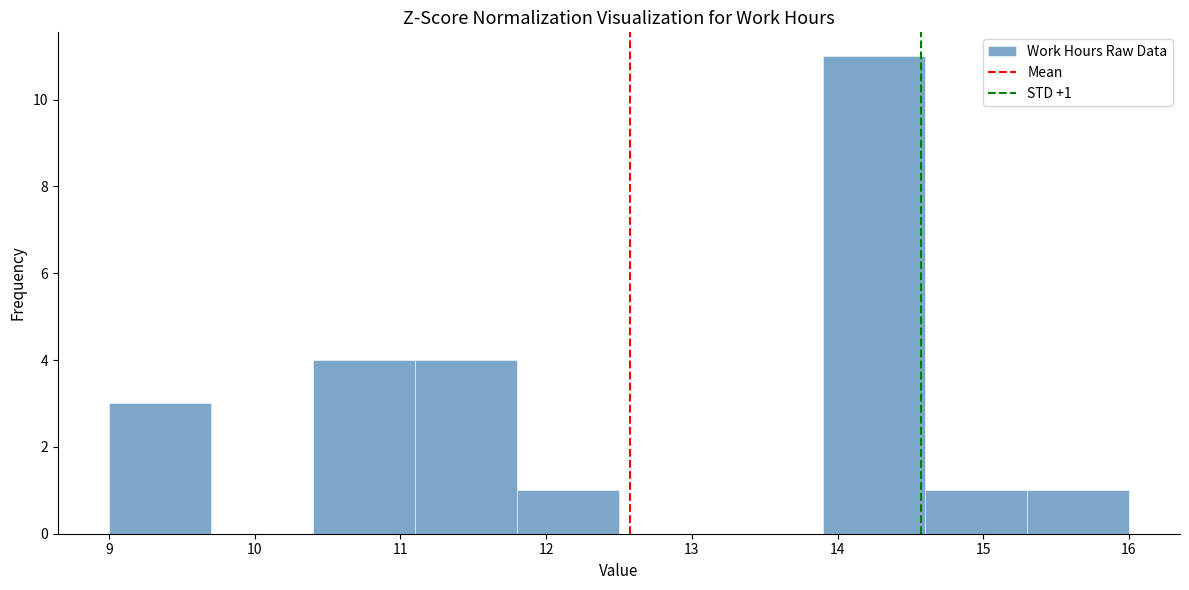

Which range on the x-axis has the tallest bar?

13.9 to 14.6